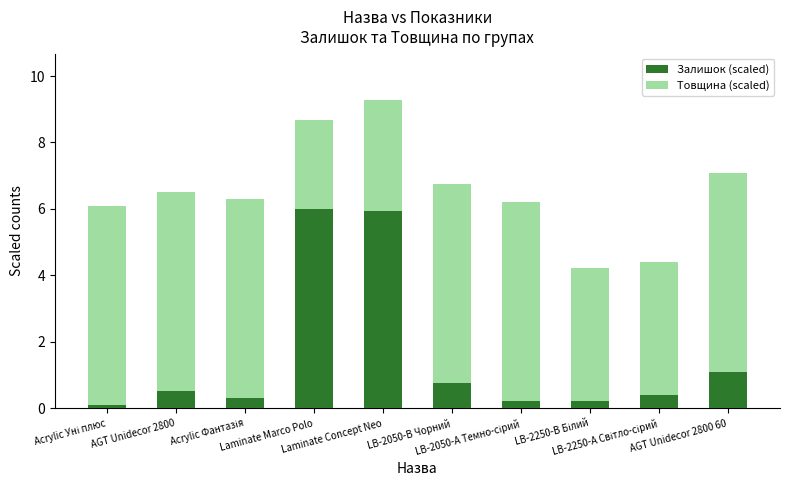

What is the highest value of the Залишок (scaled) series?

6.0